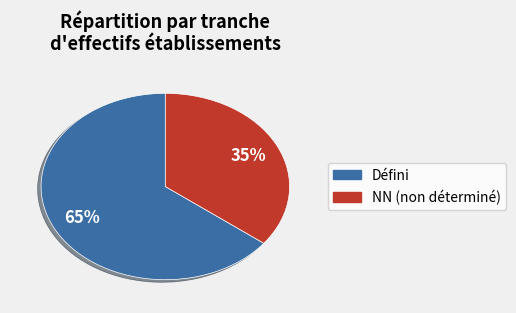

Is there a majority slice in this chart?

Yes